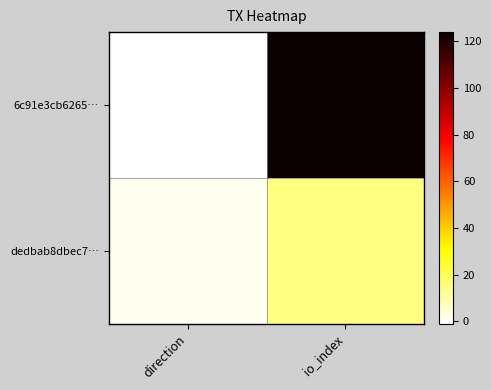

Reading right to left, what are all the values shown in this chart?

6c91e3cb6265…: io_index=124	direction=-1
dedbab8dbec7…: io_index=15	direction=1